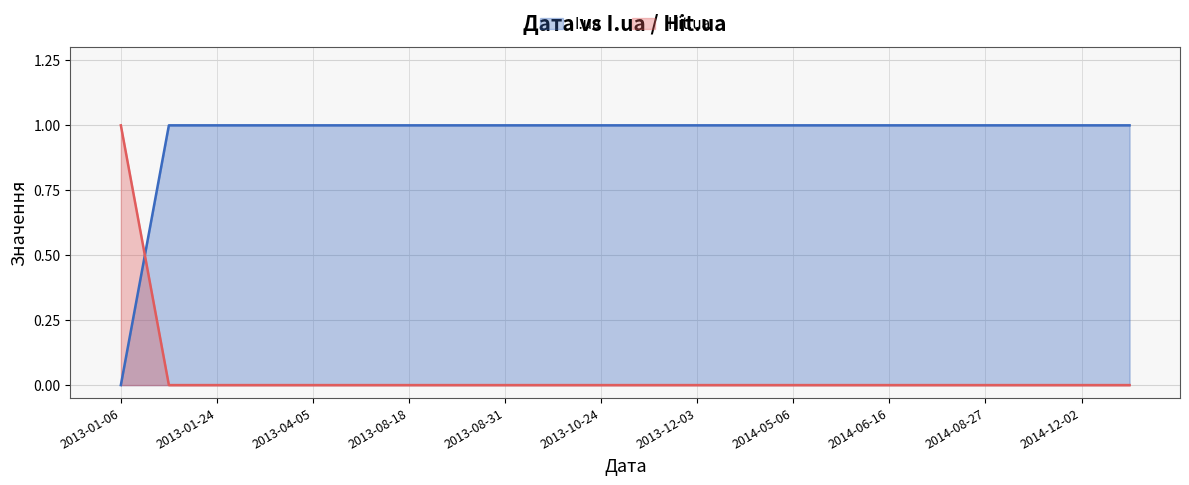

Between which two adjacent categories do I.ua and Hit.ua first intersect?

2013-01-06 and 2013-01-15